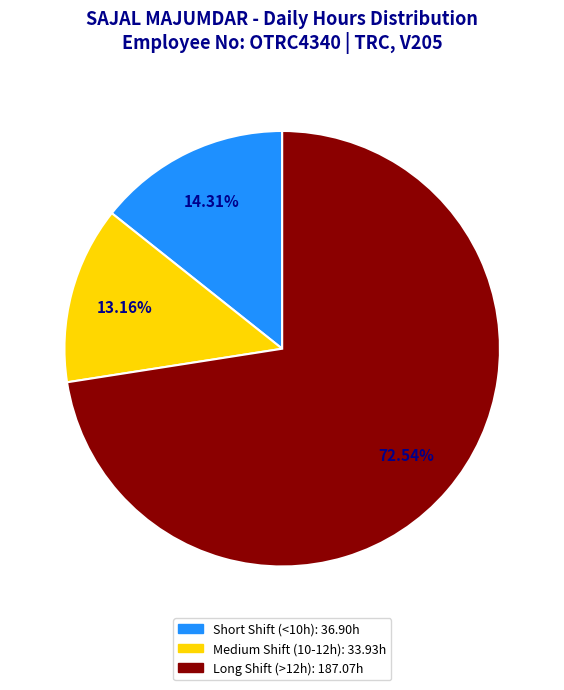

Does any single category account for the majority?

Yes